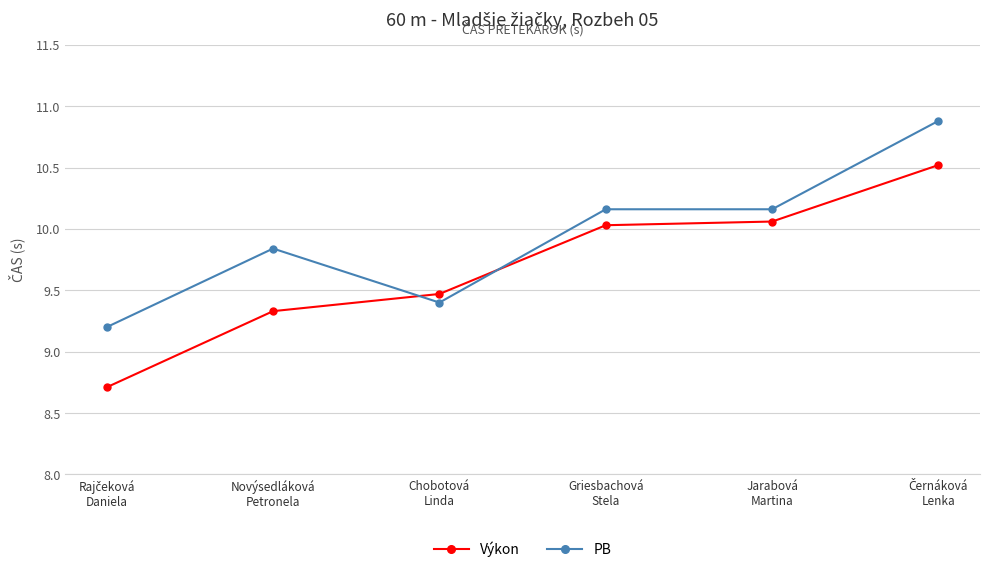

What is the average value of the Výkon series?

9.7